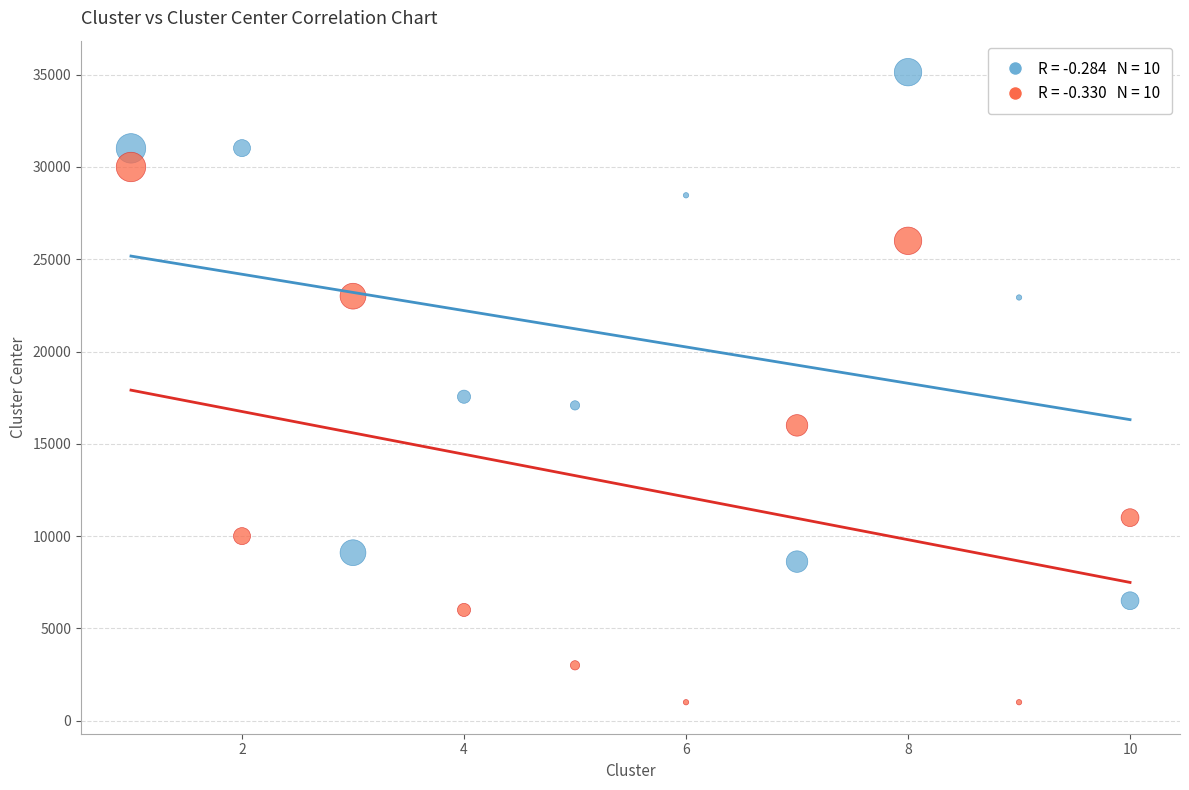

Across all series, what Y value is closest to 18069?

17553